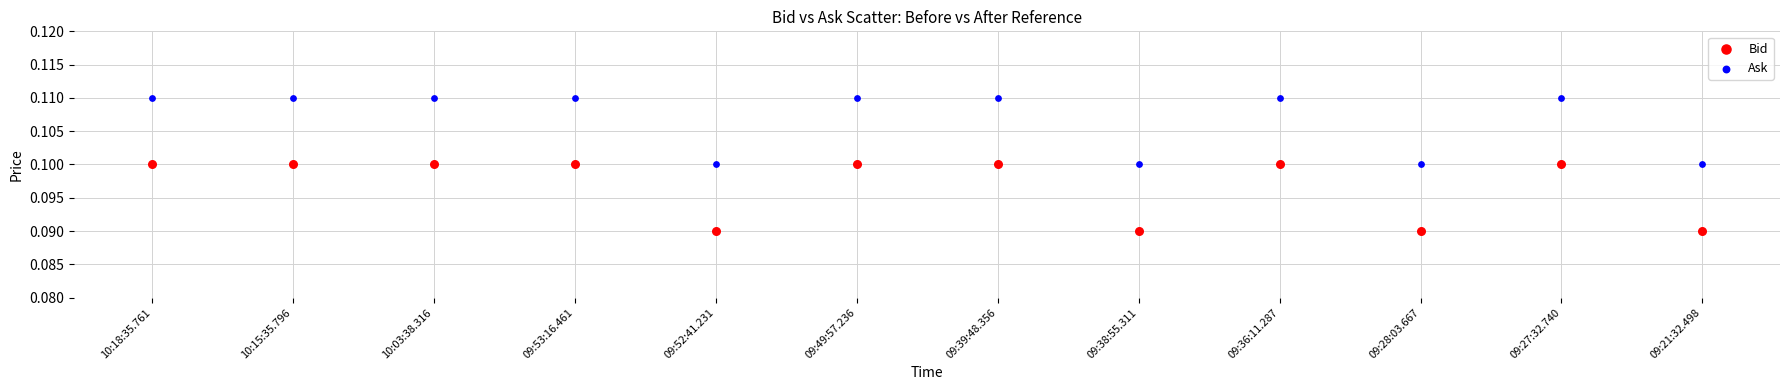

Which series reaches the maximum Y coordinate?

Ask